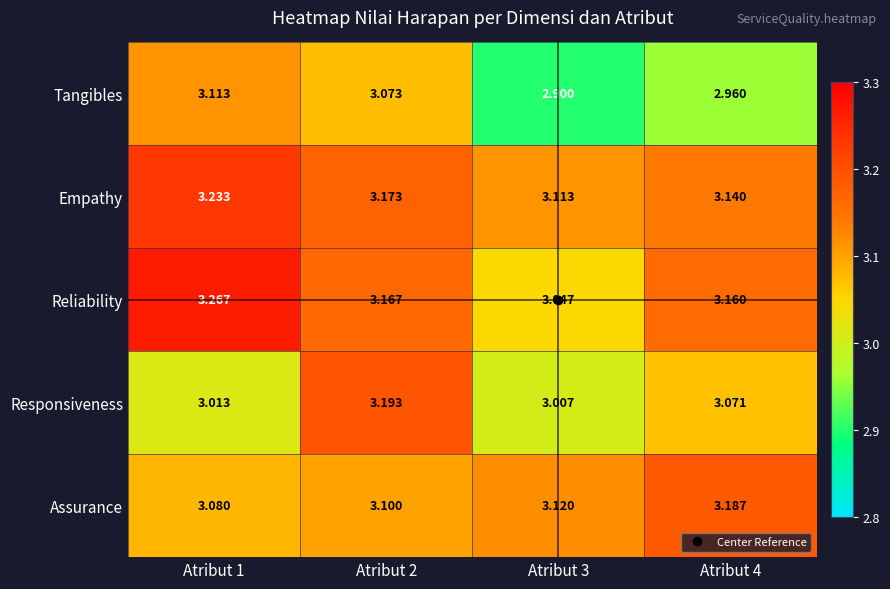

Which series changed the most between Atribut 1 and Atribut 2?

Responsiveness